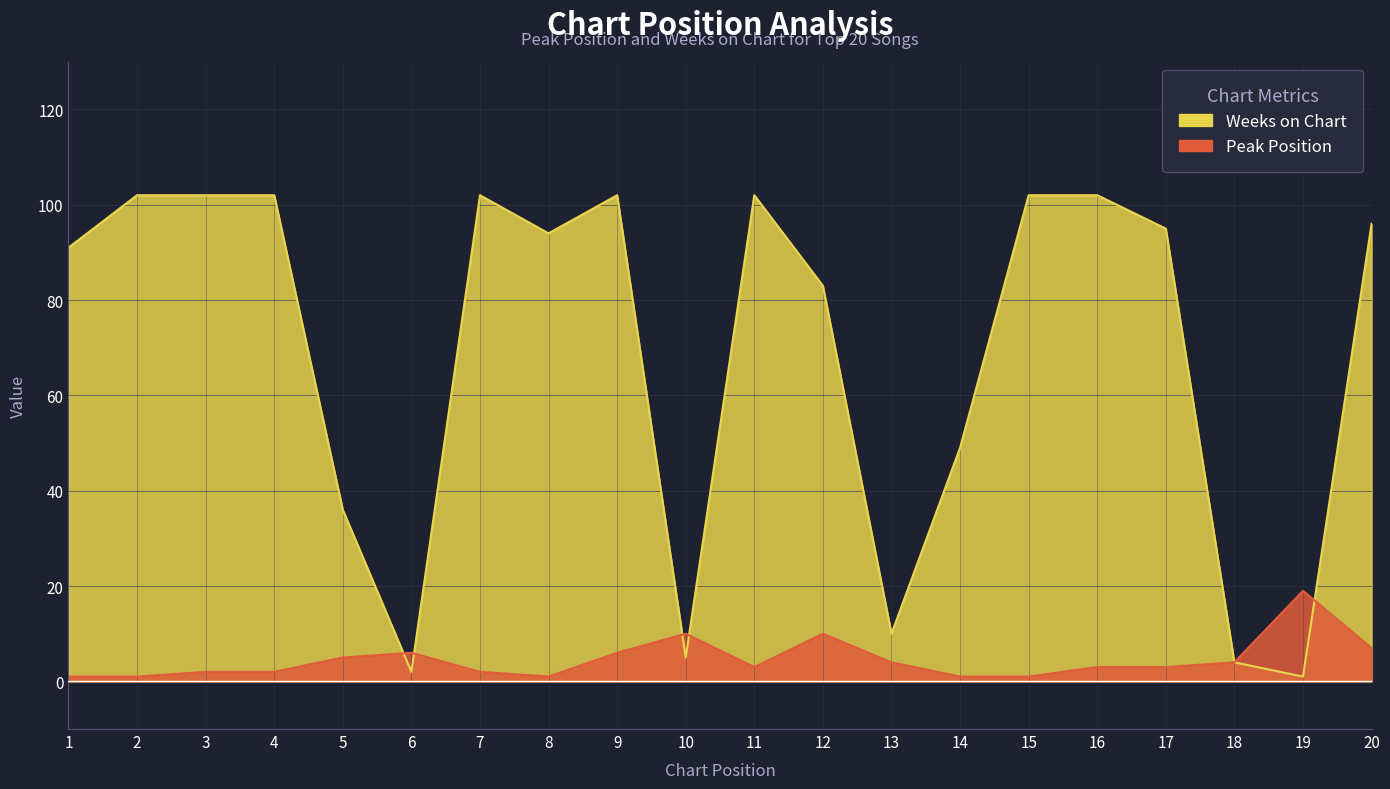

How many lines are shown in the chart?

2